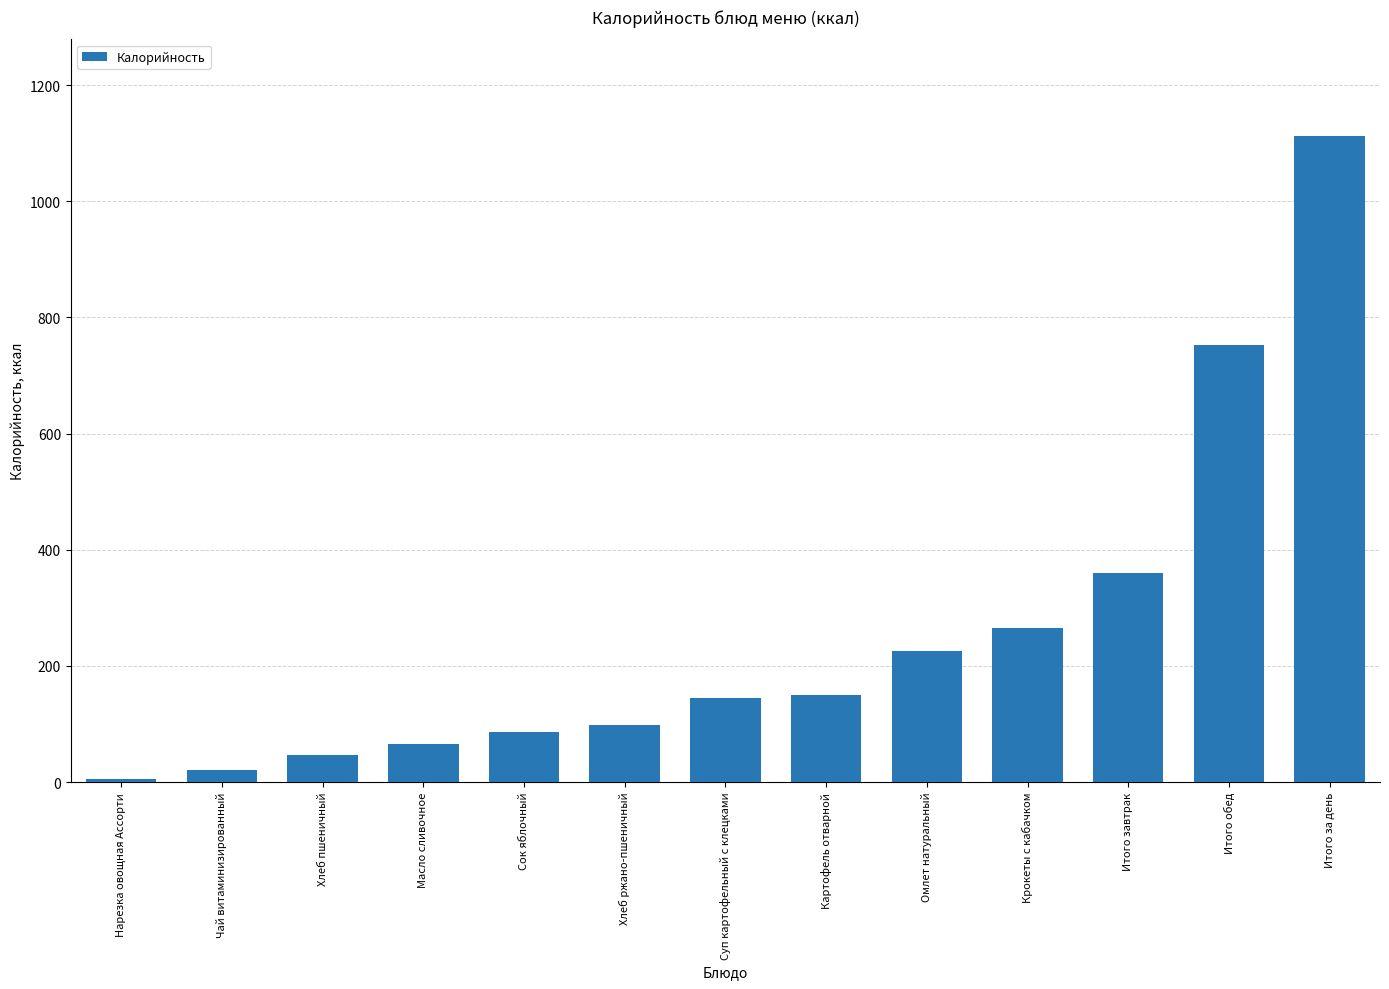

Read the value at Суп картофельный с клецками.

145